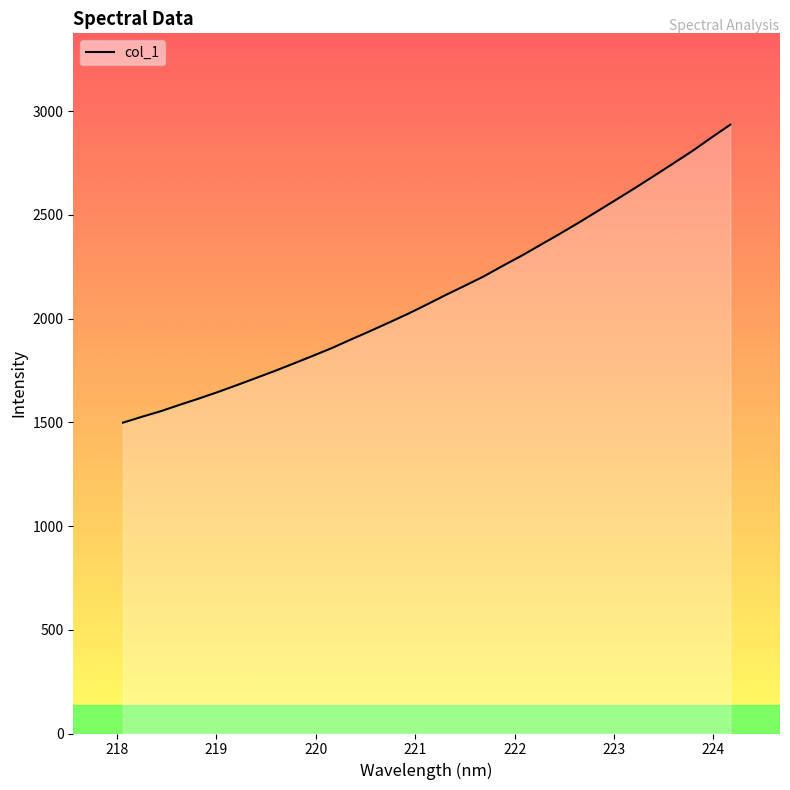

At which category does the chart reach its minimum across all series?

218.0596